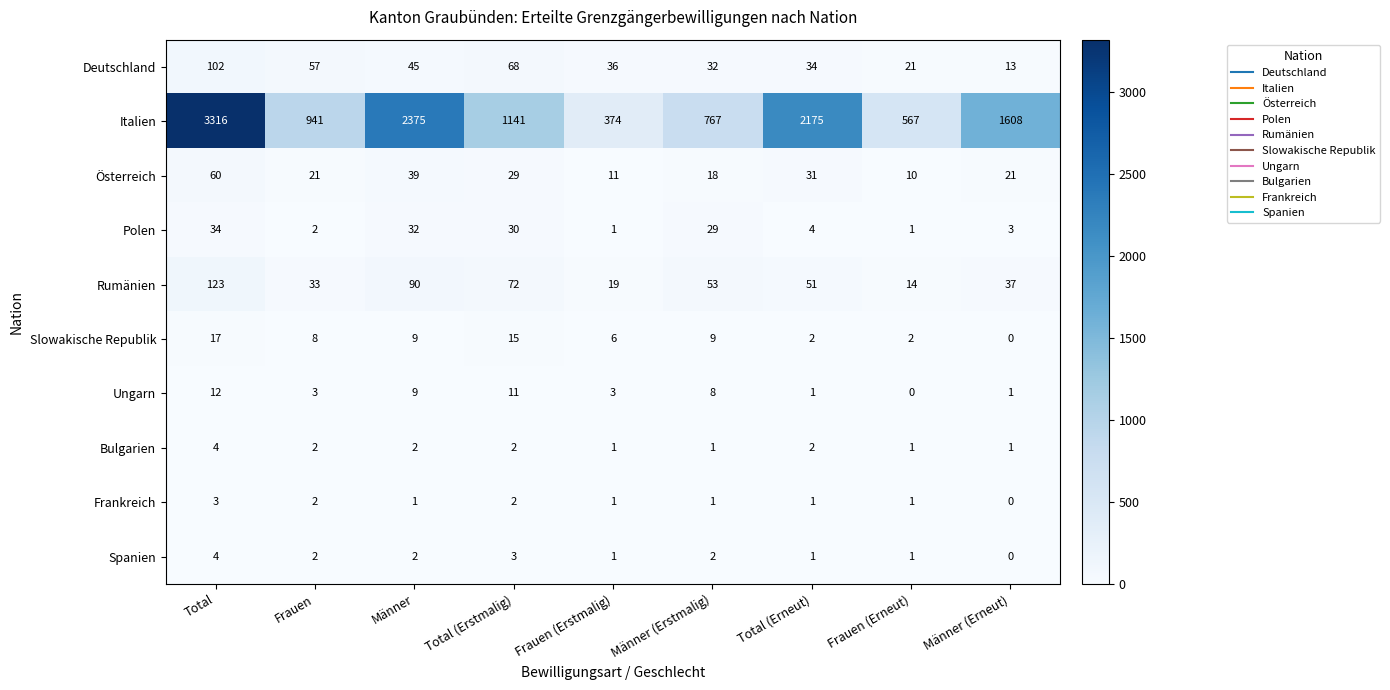

Which series has the largest range (max minus min)?

Italien